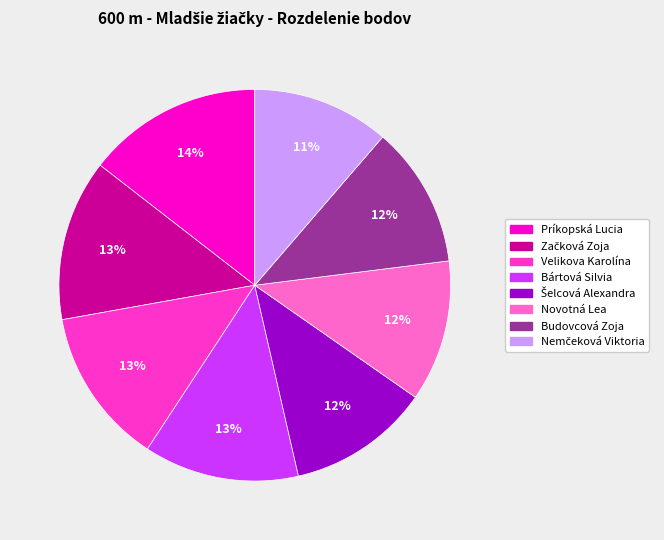

What is the ratio of the value at Velikova Karolína to the value at Príkopská Lucia?

0.9